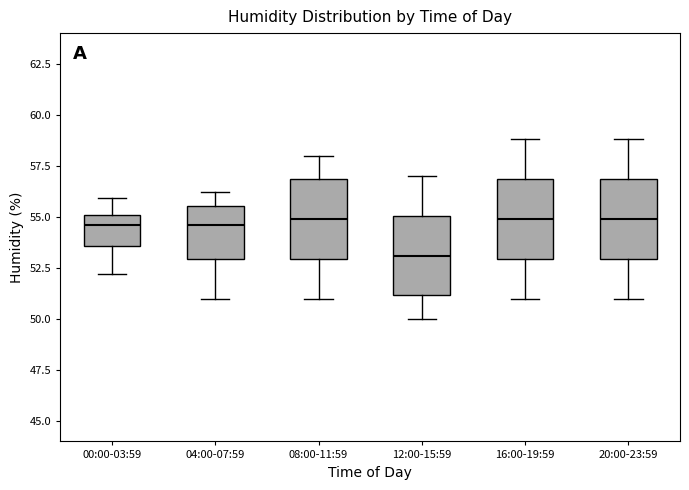

Reading left to right, transcribe this box plot: for each box, give where its median line is, the range the box spans, and where its two whiskers end, as read against the y-axis. The values are not printed on the chart, so give them approximately, as read against the axis.

00:00-03:59: median 54.5, box 53.5 to 55.0, whiskers 52.0 to 56.0
04:00-07:59: median 54.5, box 53.0 to 55.5, whiskers 51.0 to 56.0
08:00-11:59: median 55.0, box 53.0 to 57.0, whiskers 51.0 to 58.0
12:00-15:59: median 53.0, box 51.0 to 55.0, whiskers 50.0 to 57.0
16:00-19:59: median 55.0, box 53.0 to 57.0, whiskers 51.0 to 59.0
20:00-23:59: median 55.0, box 53.0 to 57.0, whiskers 51.0 to 59.0